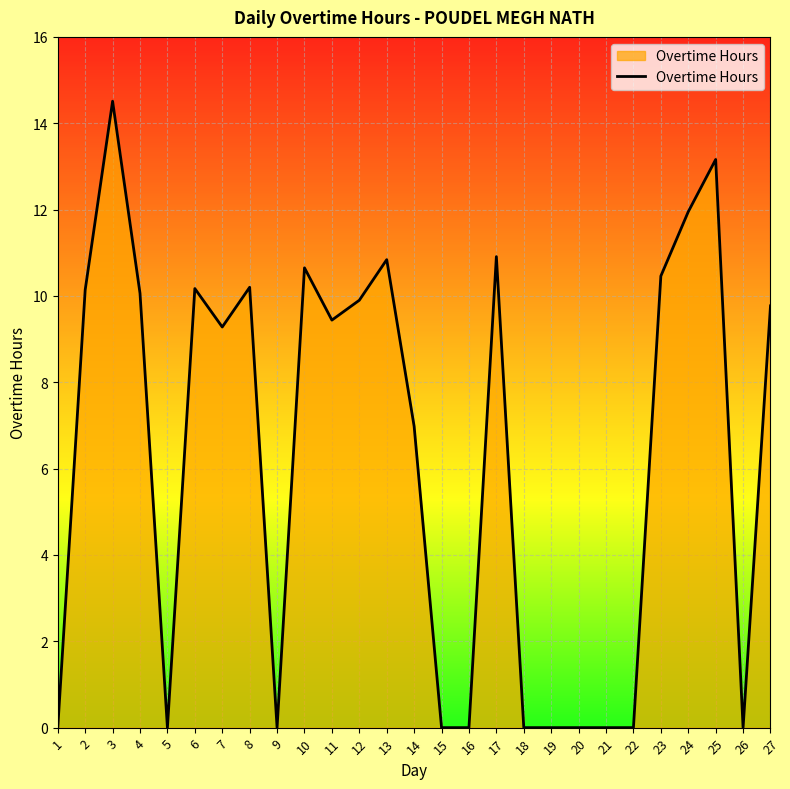

What is the maximum value shown in the chart?

14.5